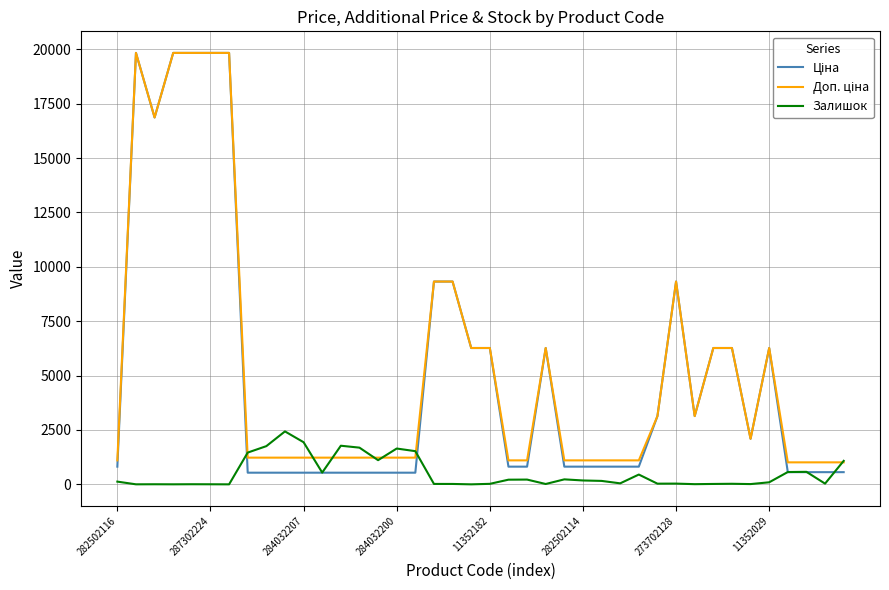

What is the greatest value displayed?

19831.1